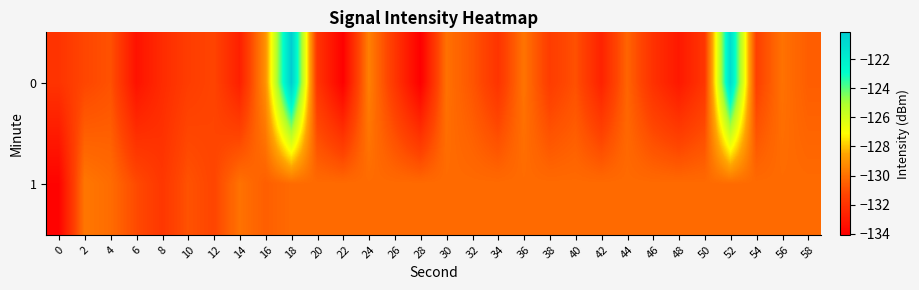

Rank the series by their maximum value, from lowest to highest.

1, 0